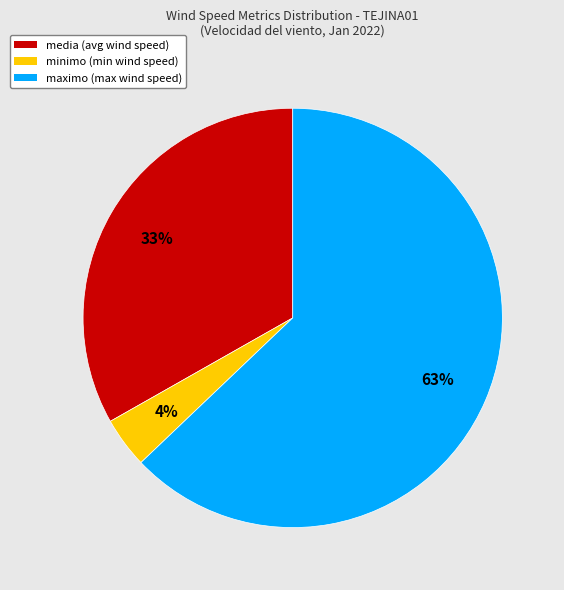

Is there a majority slice in this chart?

Yes